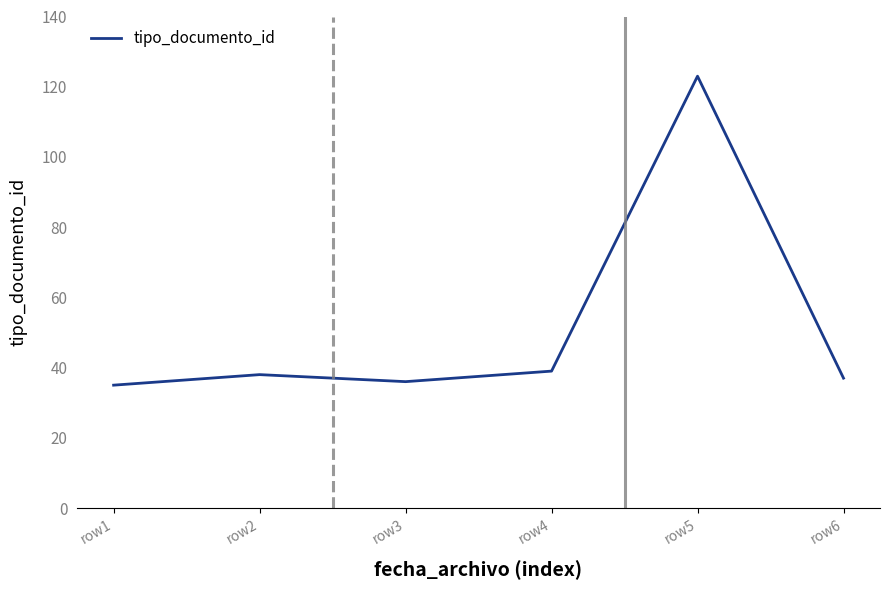

What is the average value?

51